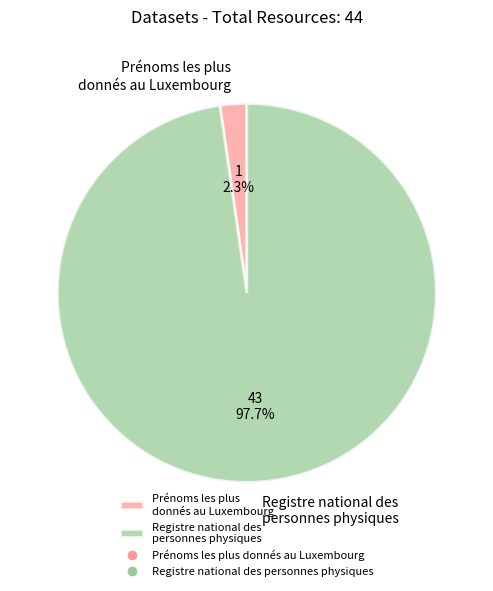

To the nearest percent, what portion does Registre national des personnes physiques represent?

98%